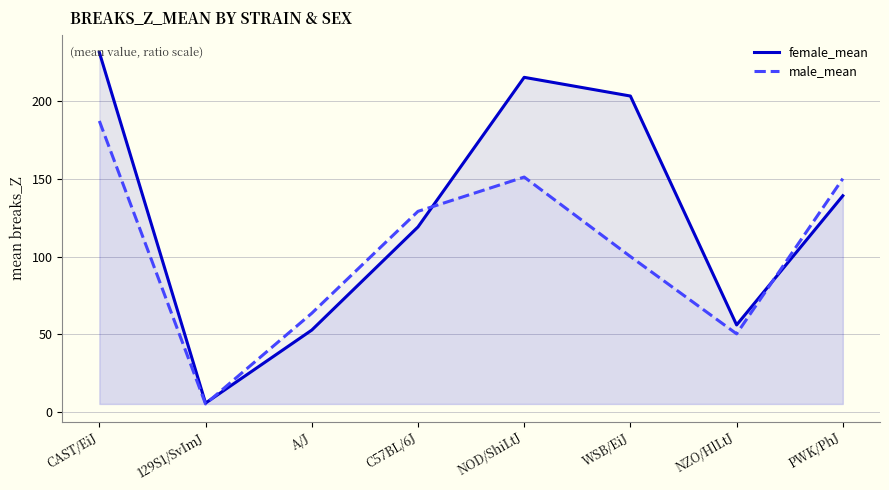

Rank the series by their average value, from highest to lowest.

female_mean, male_mean